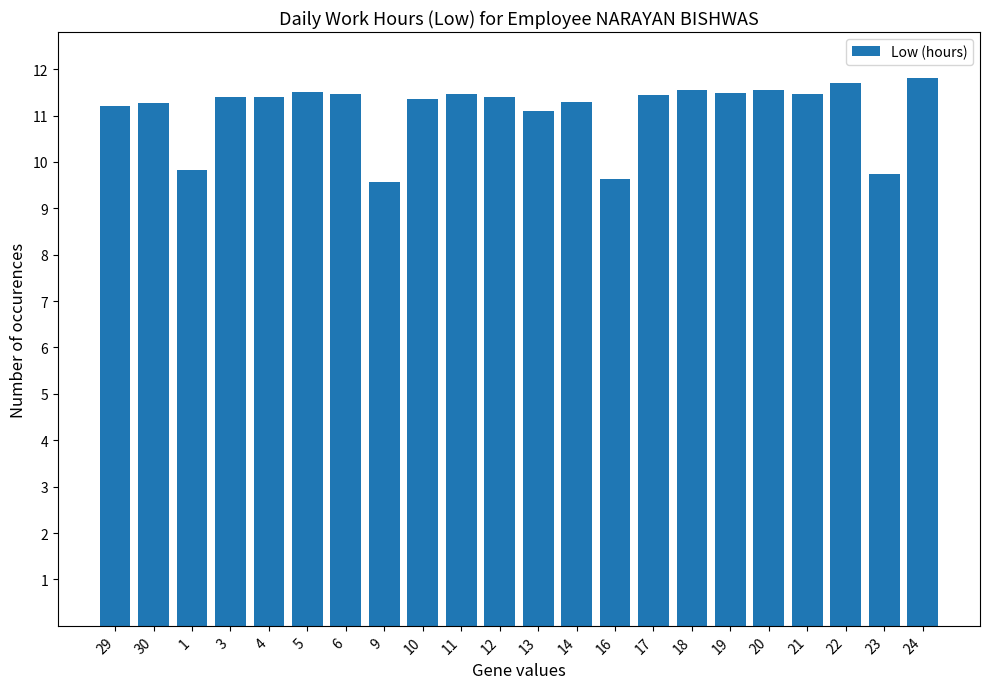

How many bars are there in total?

22